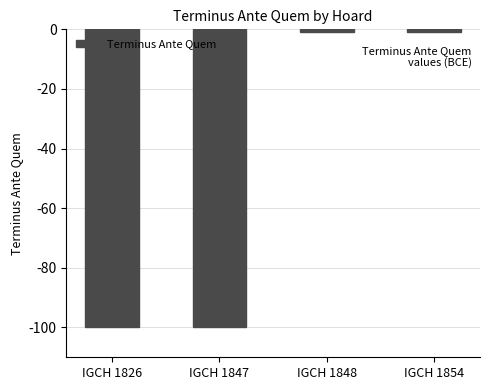

What is the minimum value shown in the chart?

-100